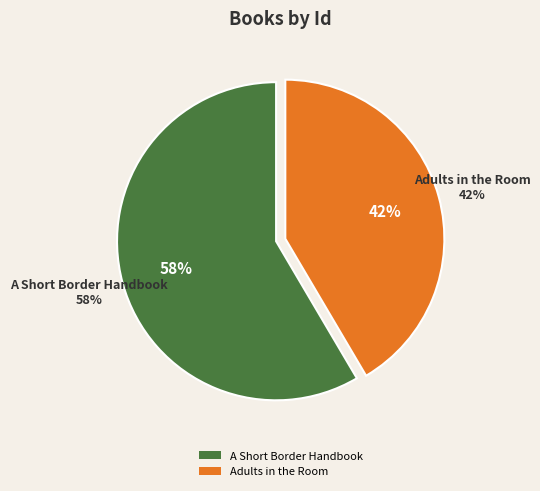

Is it true that A Short Border Handbook is 65% of the pie?

False